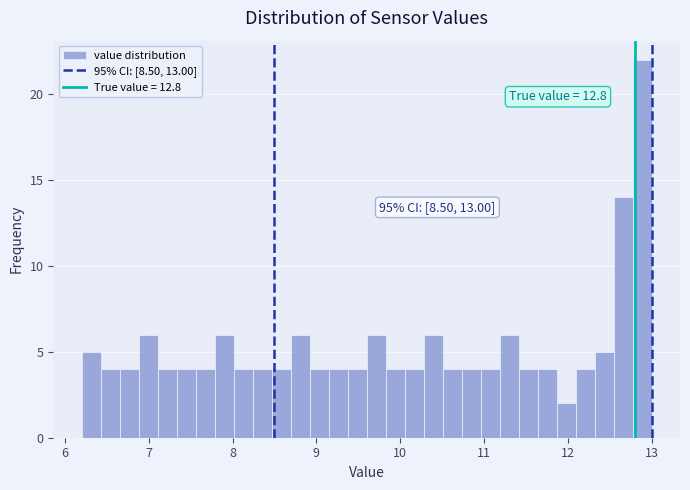

Read against the x-axis, roughly where is the centre of the tallest bar?

12.9